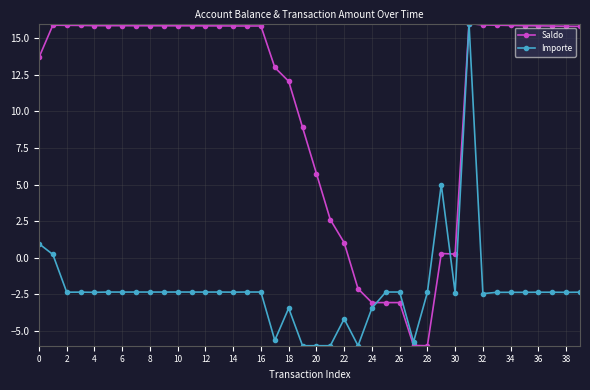

What is the maximum value shown in the chart?

16.0